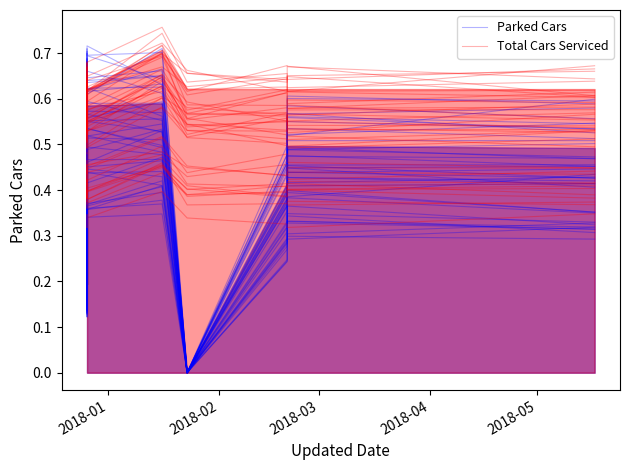

List the series in order of their peak value, highest first.

Total Cars Serviced, Parked Cars